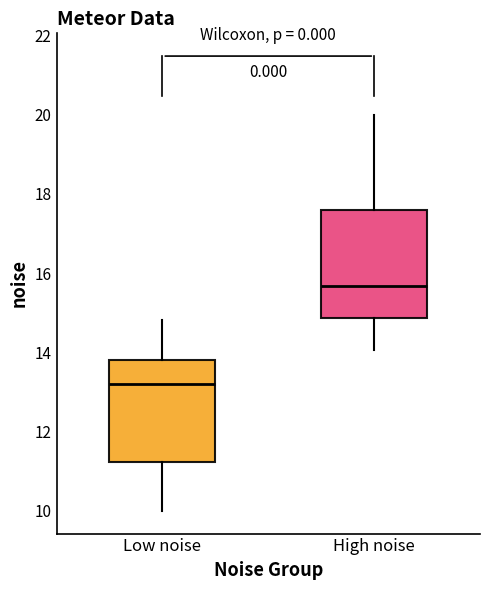

Reading left to right, transcribe this box plot: for each box, give where its median line is, the range the box spans, and where its two whiskers end, as read against the y-axis. The values are not printed on the chart, so give them approximately, as read against the axis.

Low noise: median 13.2, box 11.2 to 13.8, whiskers 10.0 to 14.8
High noise: median 15.6, box 14.8 to 17.6, whiskers 14.0 to 20.0